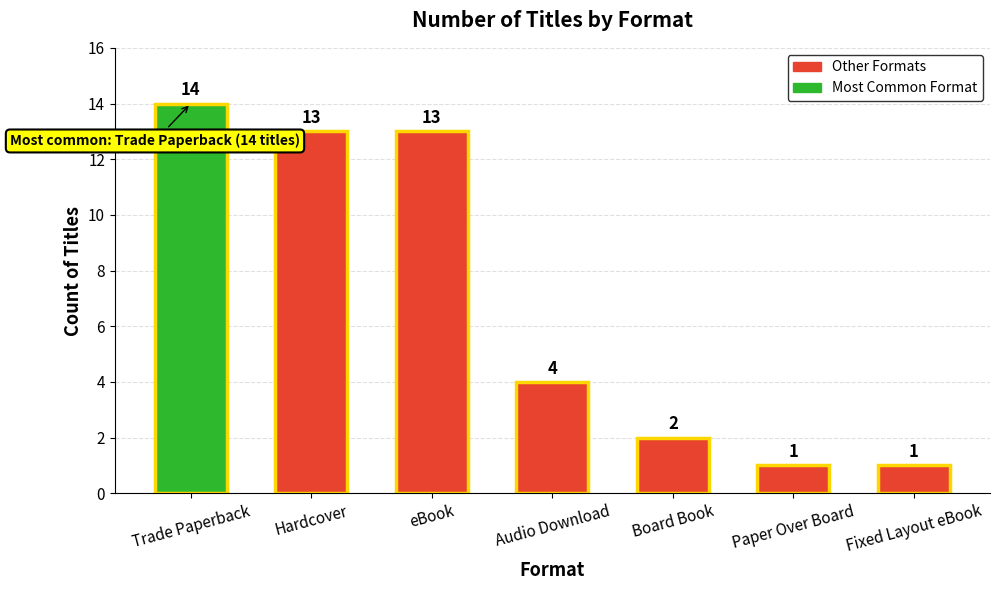

What is the value of the 7th bar from the left?

1